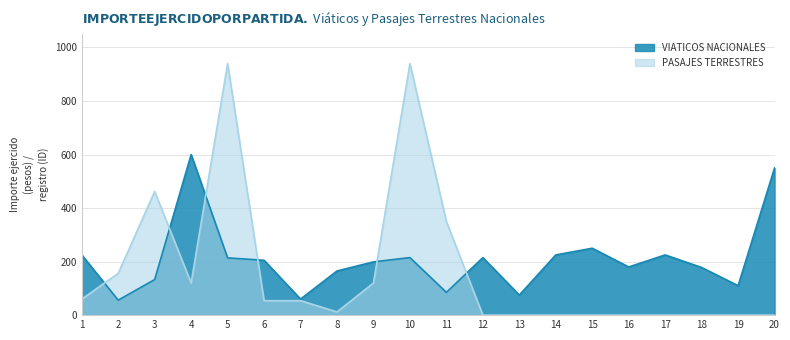

Reading left to right, transcribe all the data shown in this chart.

VIATICOS NACIONALES: 225	56	133	600	214	205	60	165	199	215	85	215	75	225	250	180	225	178	110	550
PASAJES TERRESTRES: 60	156	462	120	940	54	54	12	120	940	350	0	0	0	0	0	0	0	0	0